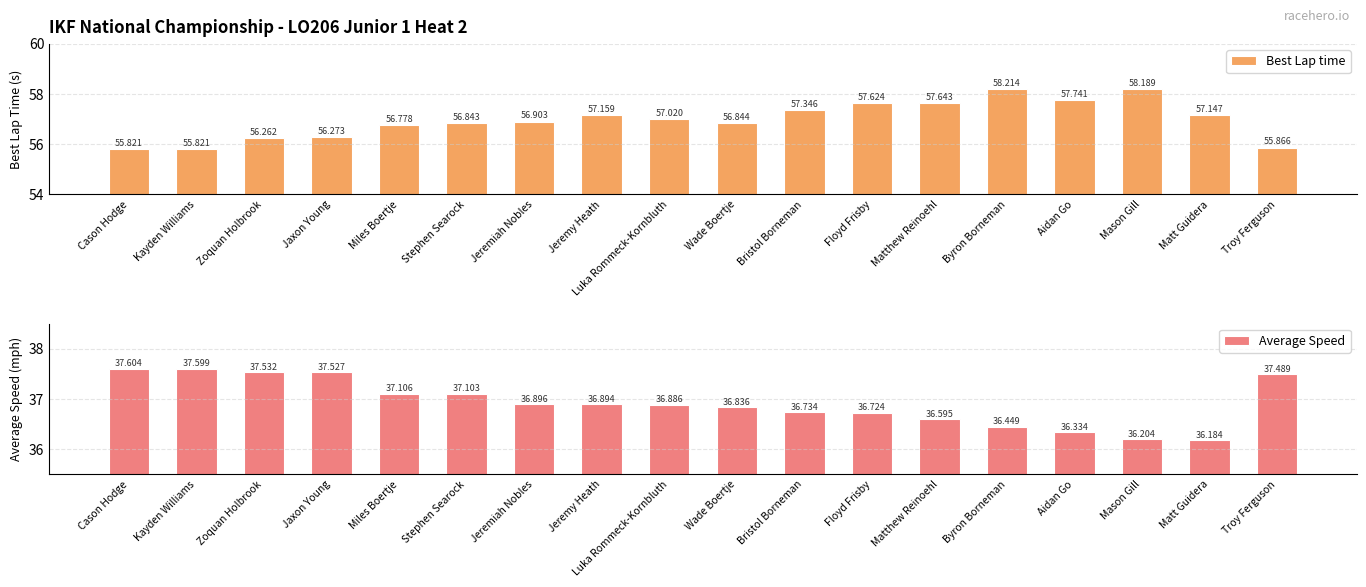

What is the average value of the Average Speed series?

36.9